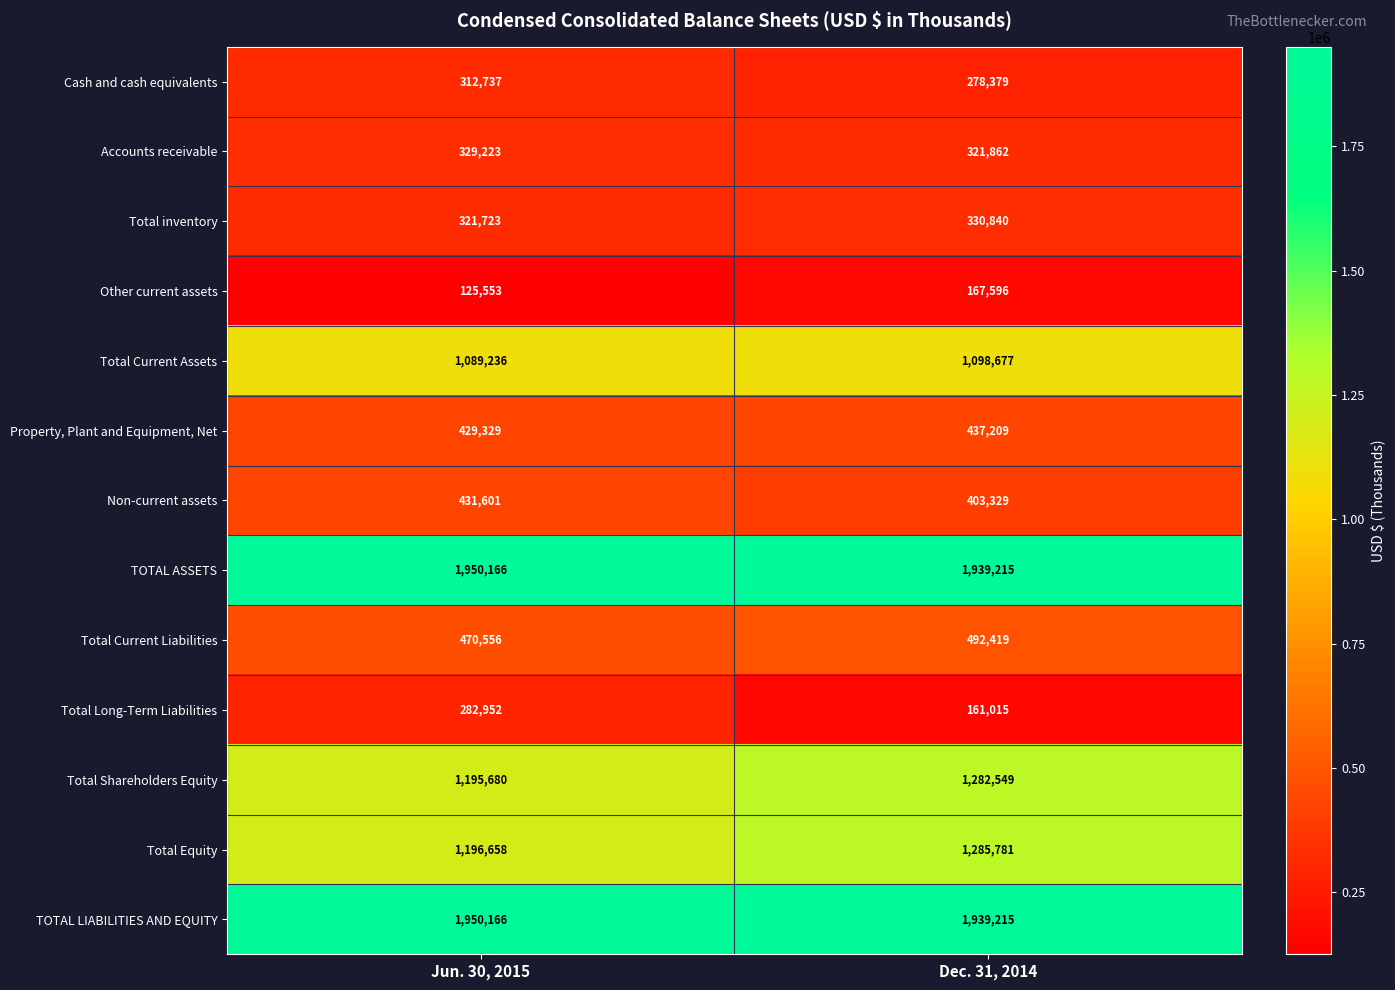

Reading left to right, transcribe all the data shown in this chart.

Cash and cash equivalents: Jun. 30, 2015=312737	Dec. 31, 2014=278379
Accounts receivable: Jun. 30, 2015=329223	Dec. 31, 2014=321862
Total inventory: Jun. 30, 2015=321723	Dec. 31, 2014=330840
Other current assets: Jun. 30, 2015=125553	Dec. 31, 2014=167596
Total Current Assets: Jun. 30, 2015=1089236	Dec. 31, 2014=1098677
Property, Plant and Equipment, Net: Jun. 30, 2015=429329	Dec. 31, 2014=437209
Non-current assets: Jun. 30, 2015=431601	Dec. 31, 2014=403329
TOTAL ASSETS: Jun. 30, 2015=1950166	Dec. 31, 2014=1939215
Total Current Liabilities: Jun. 30, 2015=470556	Dec. 31, 2014=492419
Total Long-Term Liabilities: Jun. 30, 2015=282952	Dec. 31, 2014=161015
Total Shareholders Equity: Jun. 30, 2015=1195680	Dec. 31, 2014=1282549
Total Equity: Jun. 30, 2015=1196658	Dec. 31, 2014=1285781
TOTAL LIABILITIES AND EQUITY: Jun. 30, 2015=1950166	Dec. 31, 2014=1939215